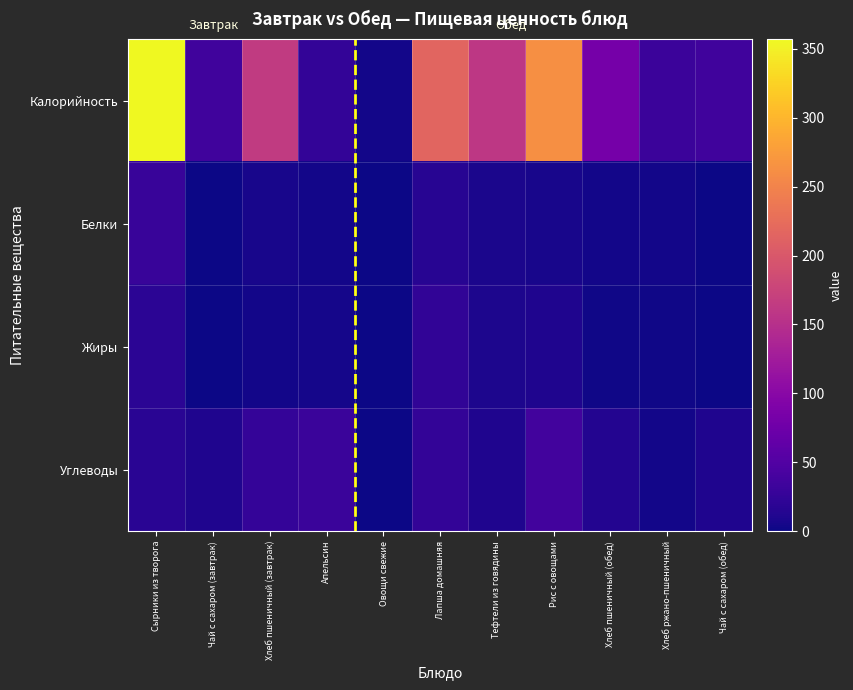

Reading left to right, what are all the values shown in this chart?

Калорийность: Сырники из творога=357.2	Чай с сахаром (завтрак)=35.0	Хлеб пшеничный (завтрак)=164.0	Апельсин=24.0	Овощи свежие=4.0	Лапша домашняя=216.0	Тефтели из говядины=160.0	Рис с овощами=263.0	Хлеб пшеничный (обед)=82.0	Хлеб ржано-пшеничный=32.0	Чай с сахаром (обед)=35.0
Белки: Сырники из творога=28.4	Чай с сахаром (завтрак)=0.0	Хлеб пшеничный (завтрак)=6.0	Апельсин=3.0	Овощи свежие=0.0	Лапша домашняя=16.0	Тефтели из говядины=8.0	Рис с овощами=6.0	Хлеб пшеничный (обед)=2.8	Хлеб ржано-пшеничный=3.1	Чай с сахаром (обед)=0.0
Жиры: Сырники из творога=19.5	Чай с сахаром (завтрак)=0.0	Хлеб пшеничный (завтрак)=3.0	Апельсин=5.0	Овощи свежие=0.0	Лапша домашняя=23.0	Тефтели из говядины=9.0	Рис с овощами=10.0	Хлеб пшеничный (обед)=1.5	Хлеб ржано-пшеничный=2.0	Чай с сахаром (обед)=0.0
Углеводы: Сырники из творога=17.1	Чай с сахаром (завтрак)=11.0	Хлеб пшеничный (завтрак)=26.0	Апельсин=30.0	Овощи свежие=1.0	Лапша домашняя=25.0	Тефтели из говядины=11.0	Рис с овощами=37.0	Хлеб пшеничный (обед)=13.0	Хлеб ржано-пшеничный=3.0	Чай с сахаром (обед)=11.0